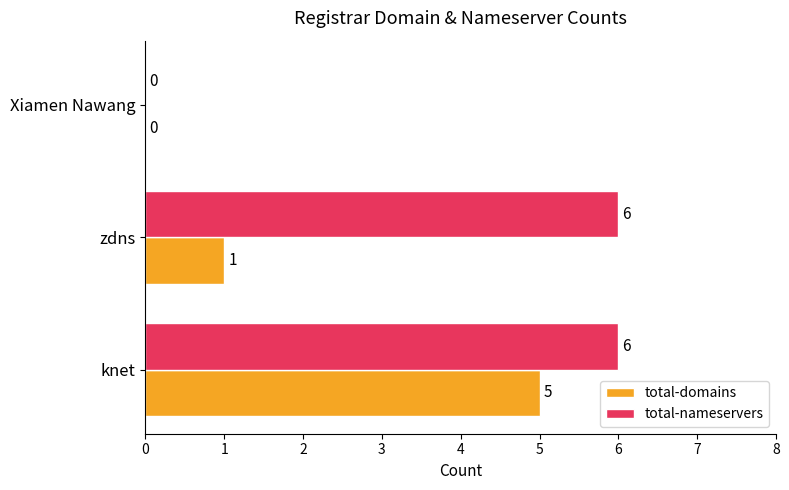

At which category is the sum across all series the highest?

knet